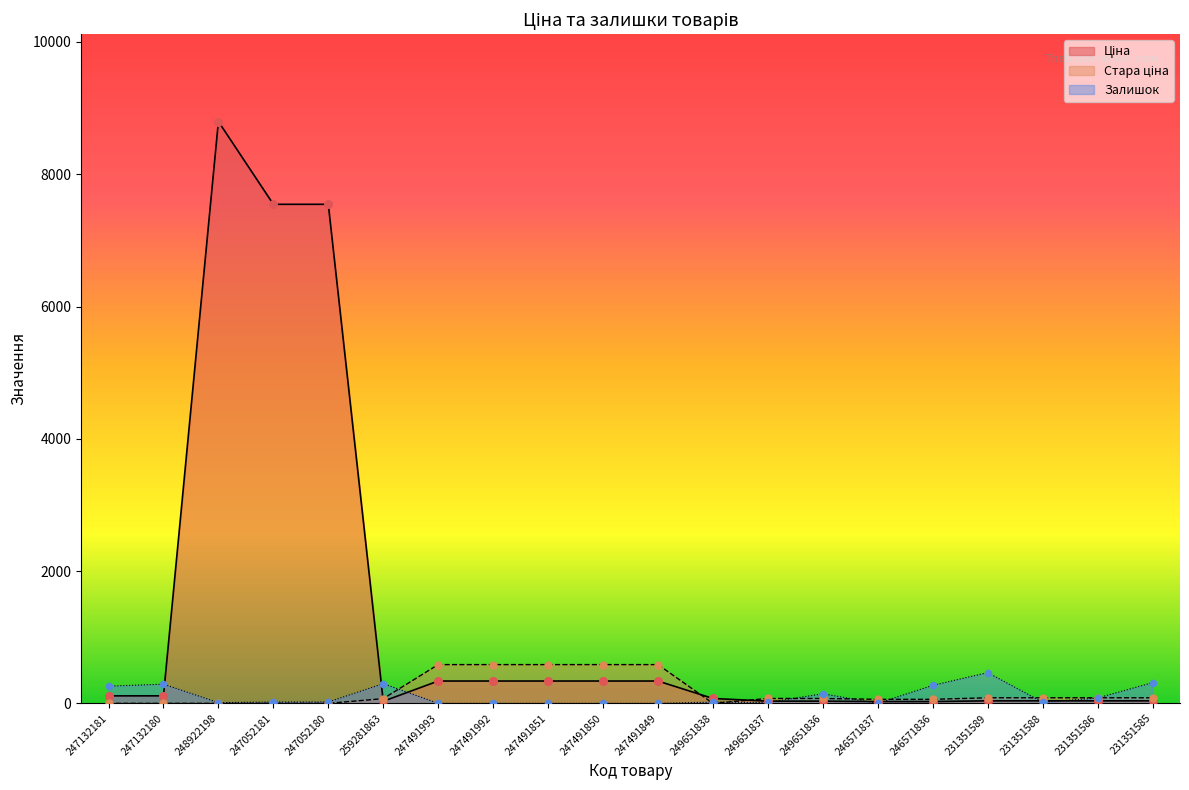

Which series contains the highest Y value?

Ціна